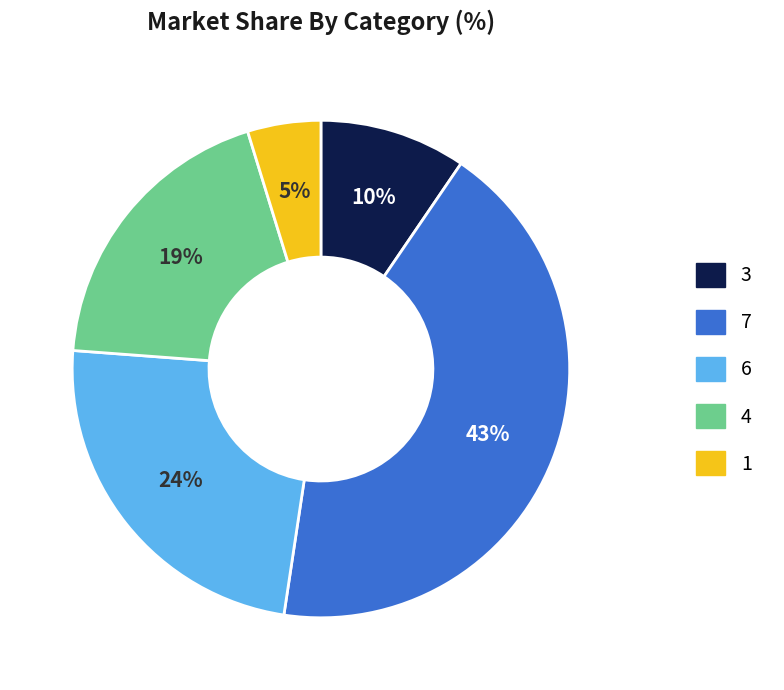

Count the number of slices in the pie.

5